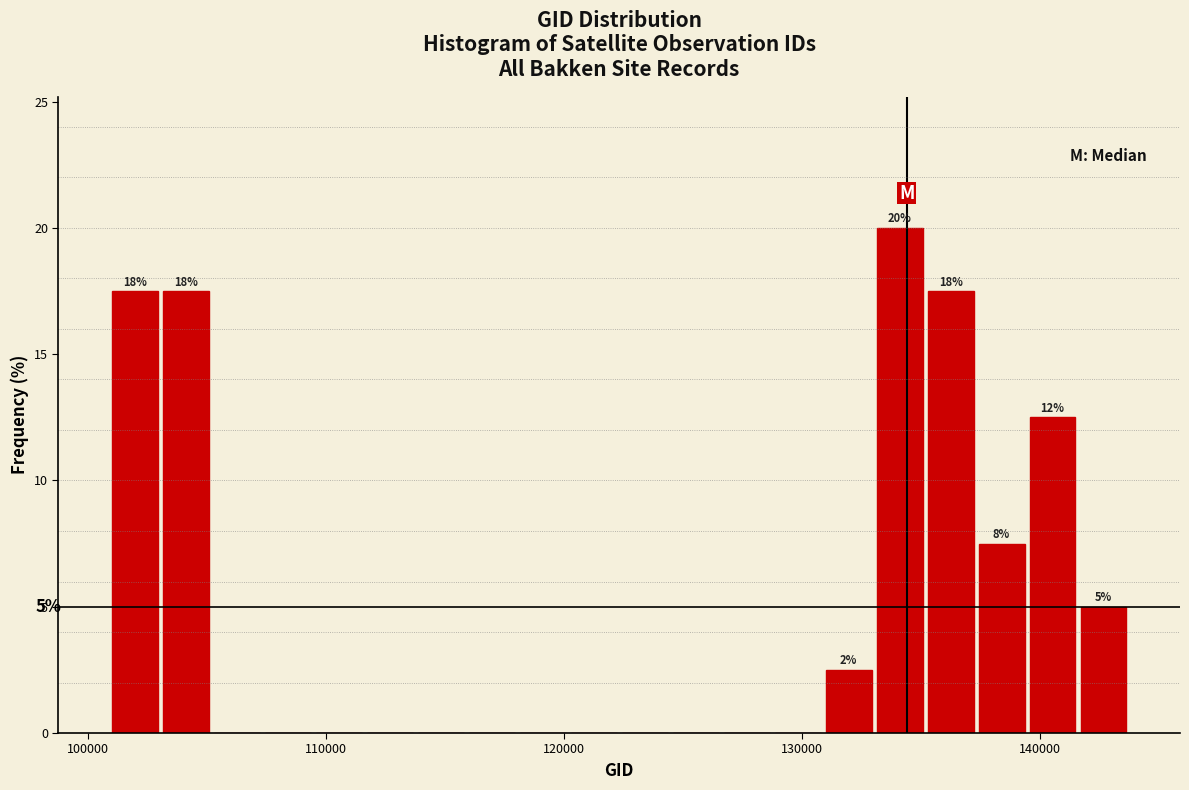

Read against the x-axis, roughly where is the centre of the tallest bar?

134000